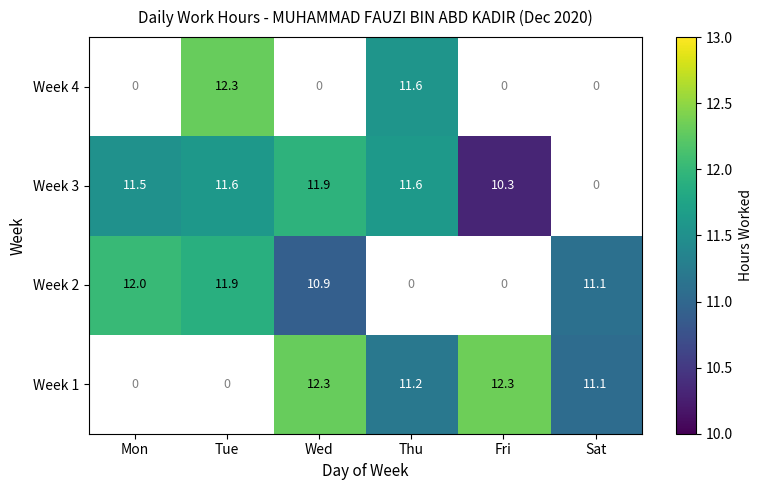

At which label does Week 2 reach its peak?

Mon